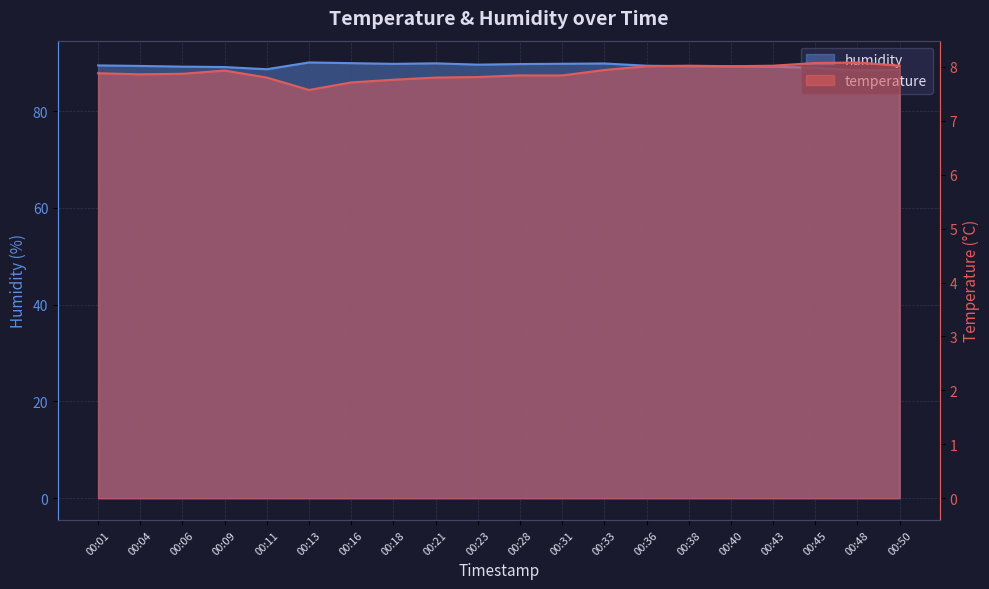

True or false: humidity and temperature cross at least once.

False